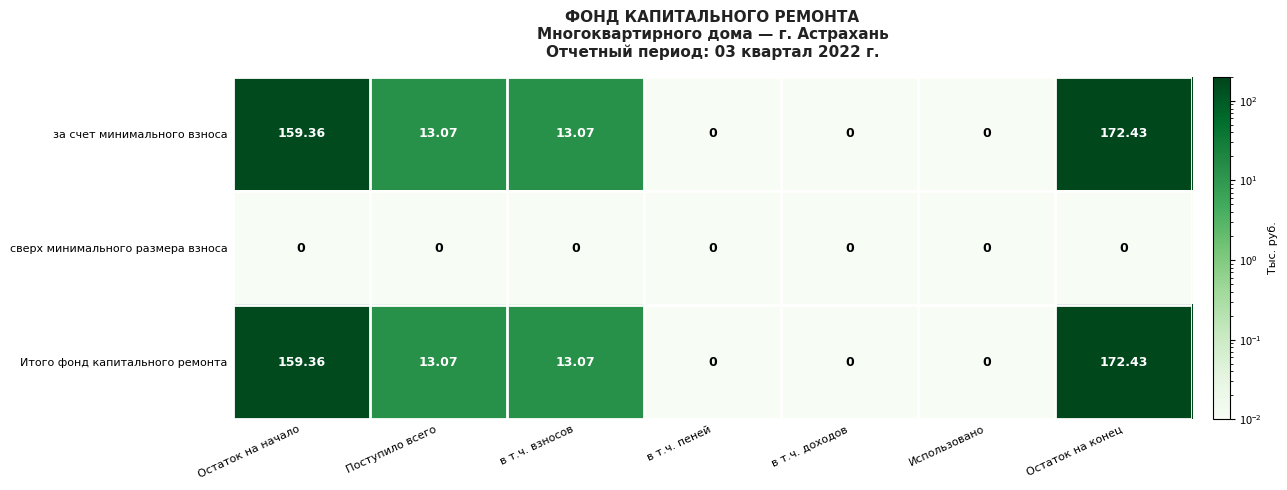

Which category has the highest value across all series?

Остаток на конец